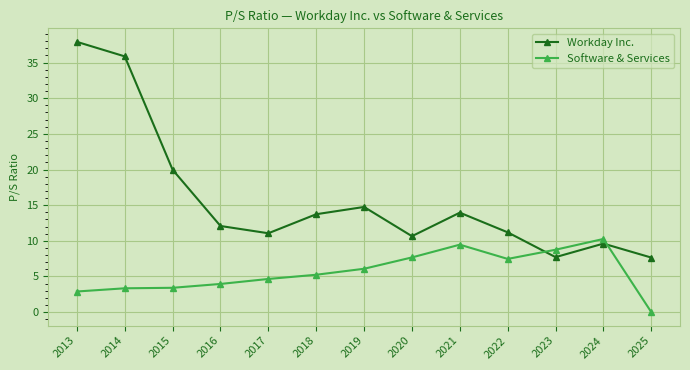

List the series in order of their overall mean, lowest first.

Software & Services, Workday Inc.